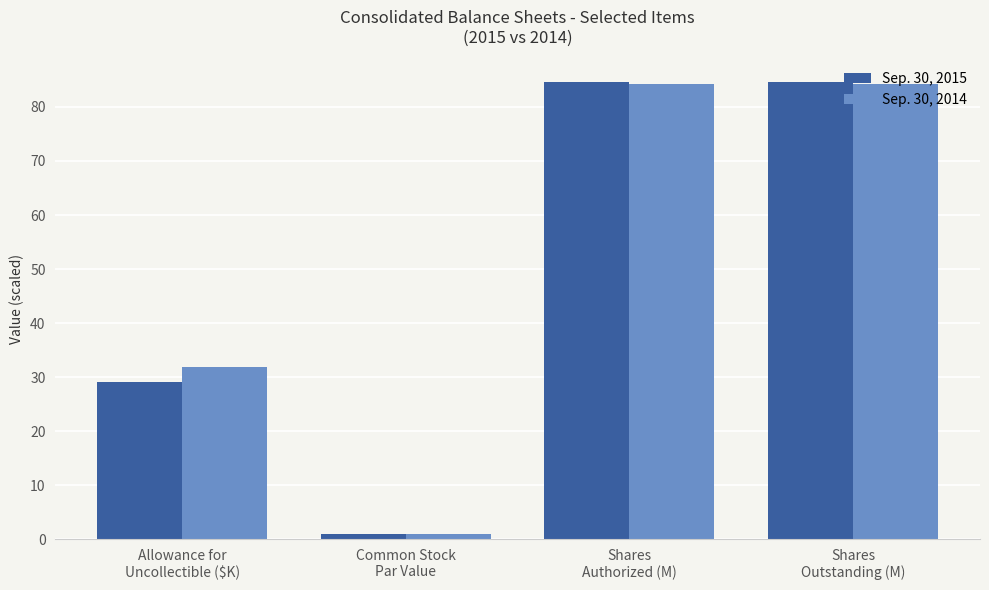

Reading left to right, transcribe all the data shown in this chart.

Sep. 30, 2015: 29.0	1.0	84.6	84.6
Sep. 30, 2014: 31.8	1.0	84.2	84.2